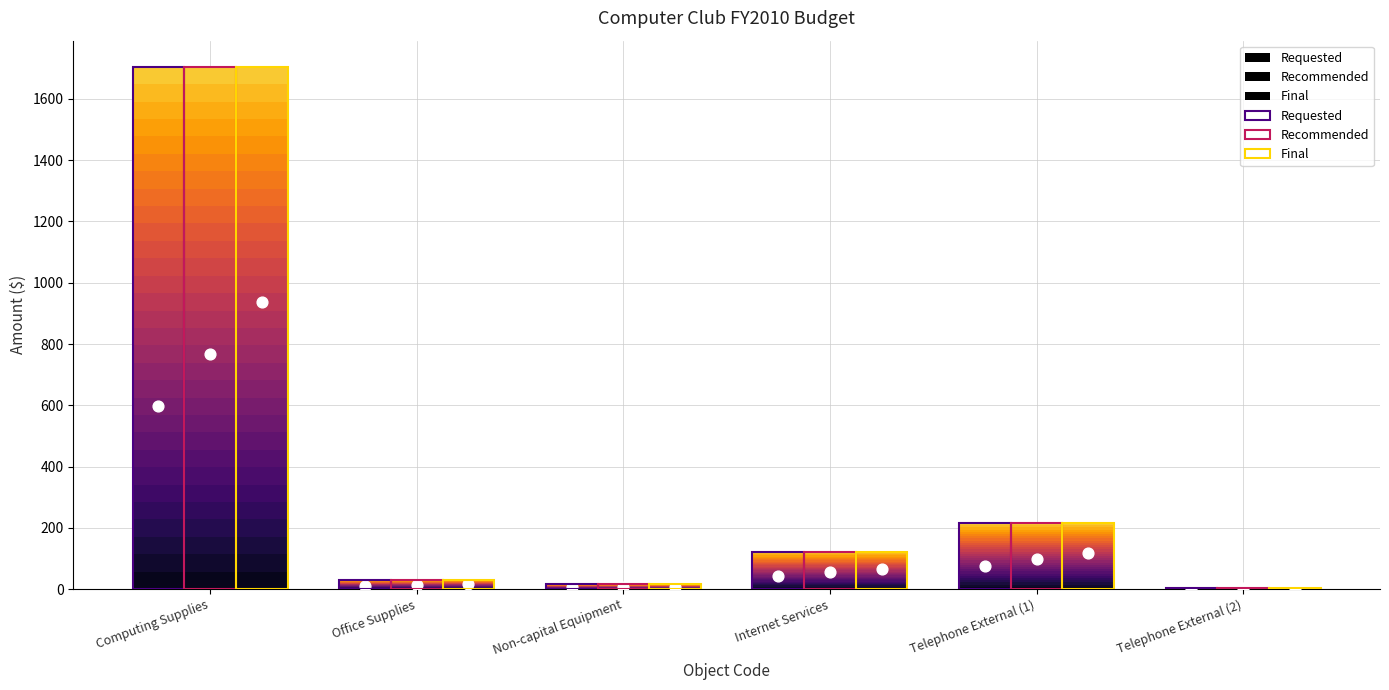

Which series has the largest total across all categories?

Requested